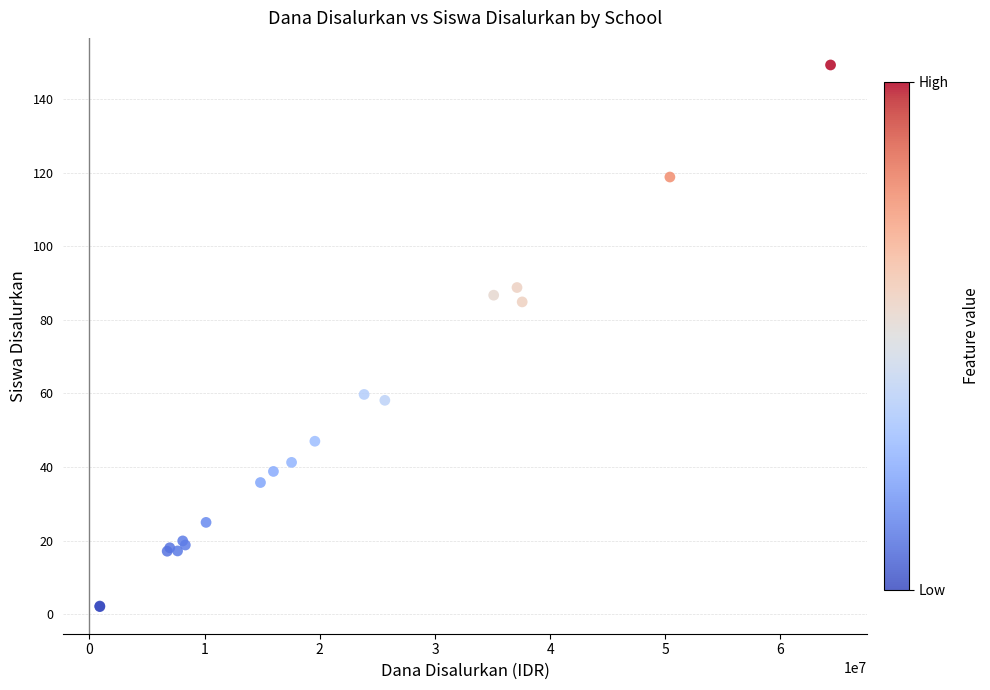

What Y value in the scatter plot is closest to 75?

84.9